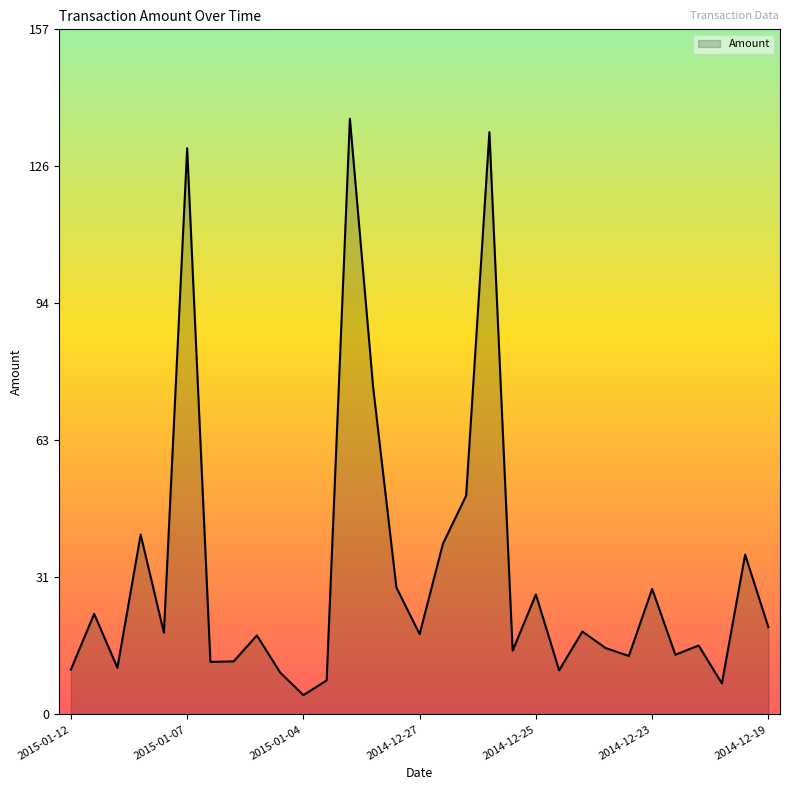

What is the smallest value displayed?

4.4